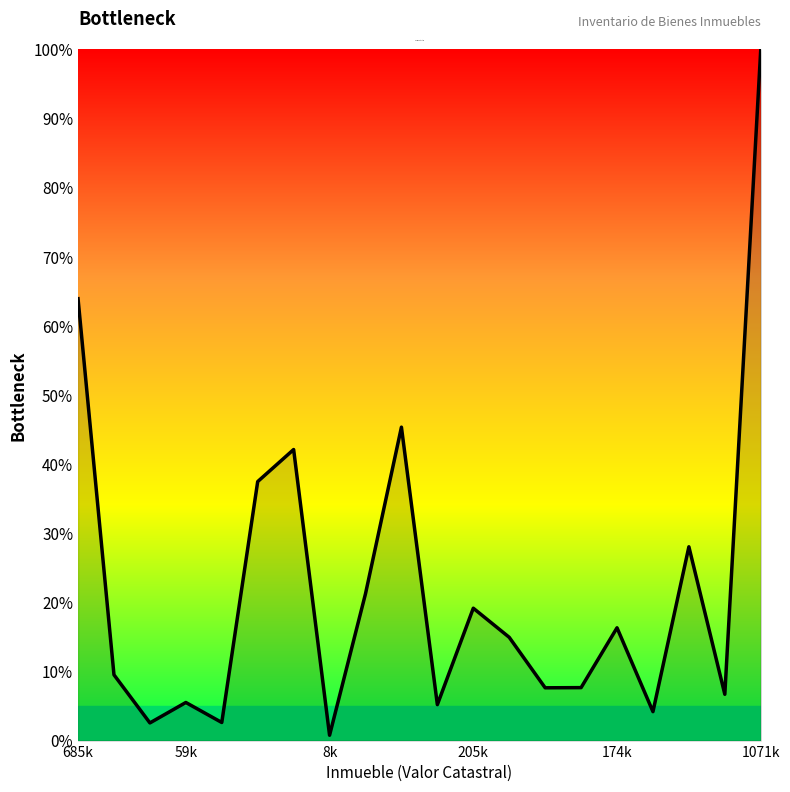

What is the maximum value shown in the chart?

100.0